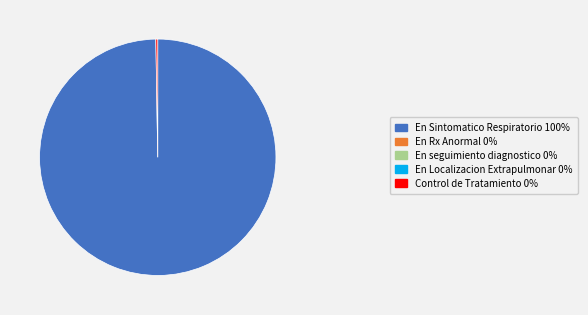

Does any single category account for the majority?

Yes